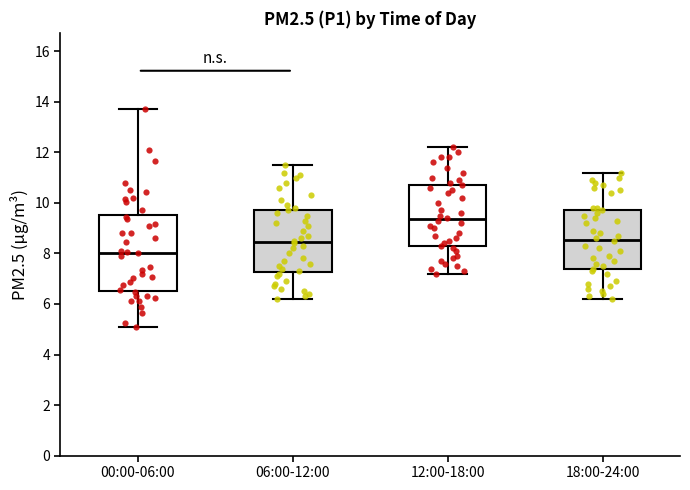

Which box has the highest median line?

12:00-18:00